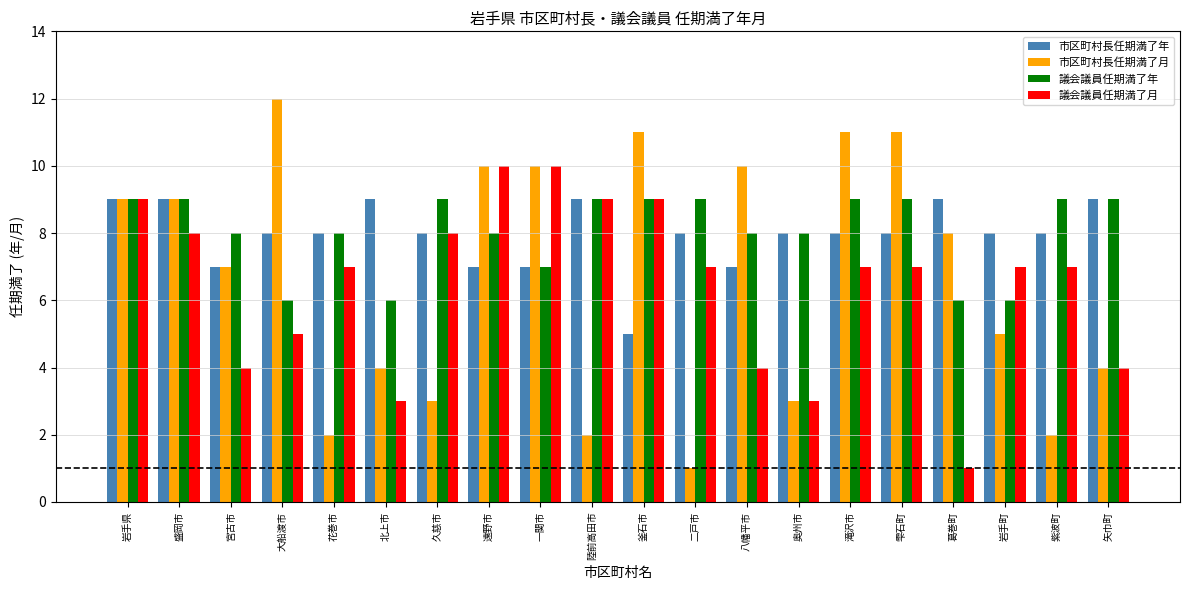

The value of 議会議員任期満了年 at 大船渡市 is 8. True or false?

False